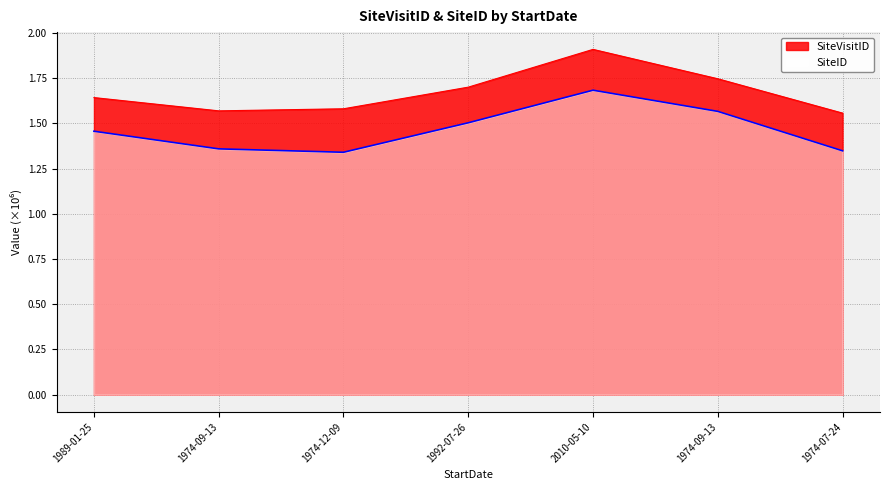

What is the difference between the maximum and minimum values in the SiteID series?

0.3